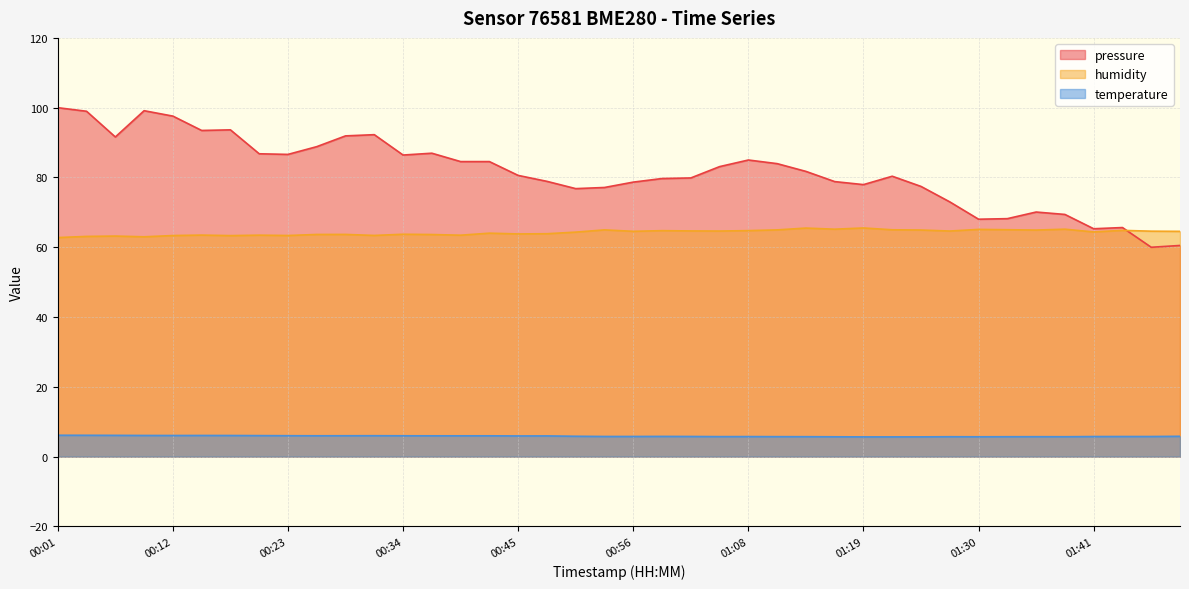

The value of temperature at 01:46 is 7.9. True or false?

False